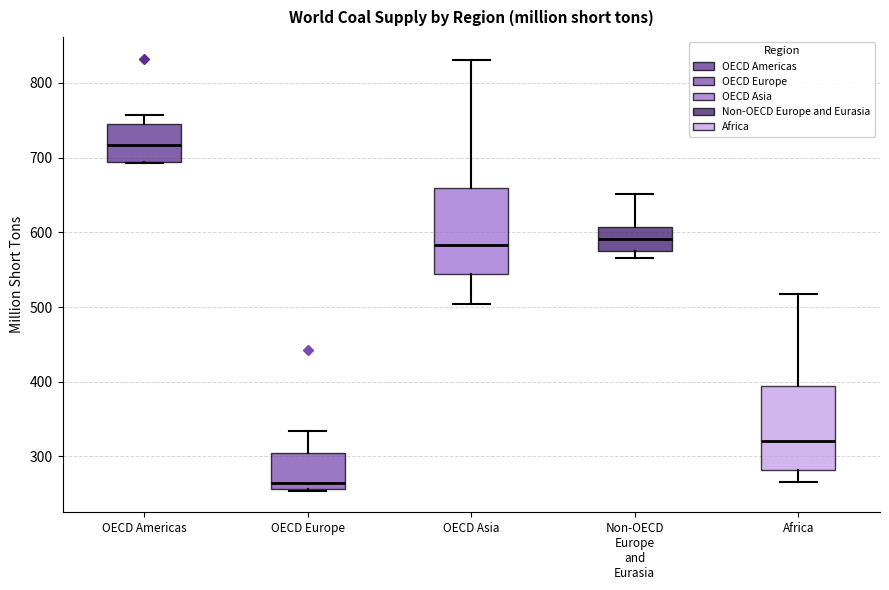

Which box has the lowest median line?

OECD Europe